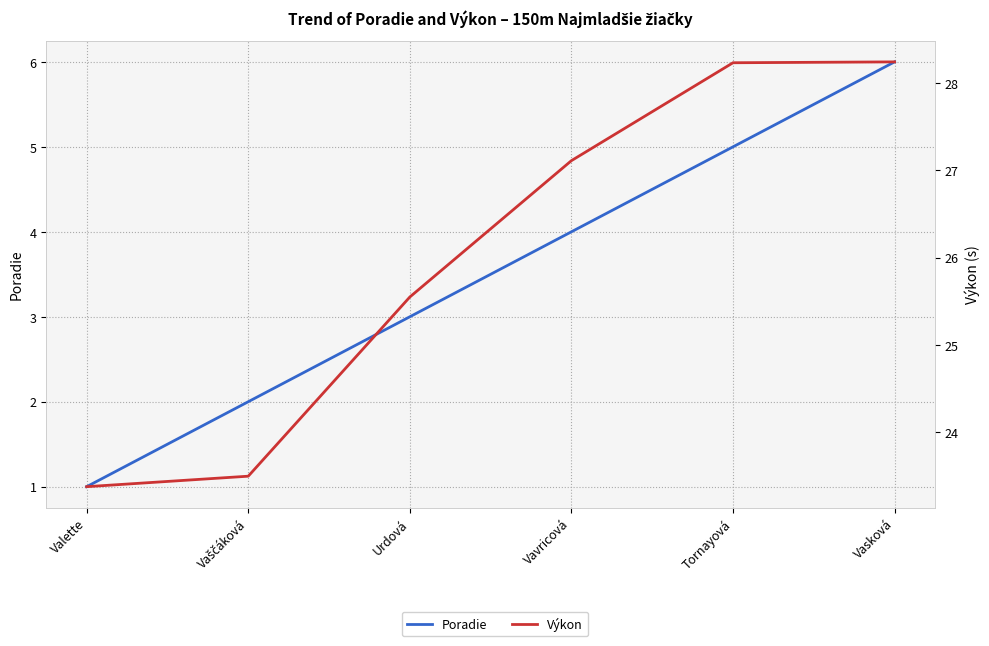

True or false: Poradie has more than 2 interior local peaks.

False